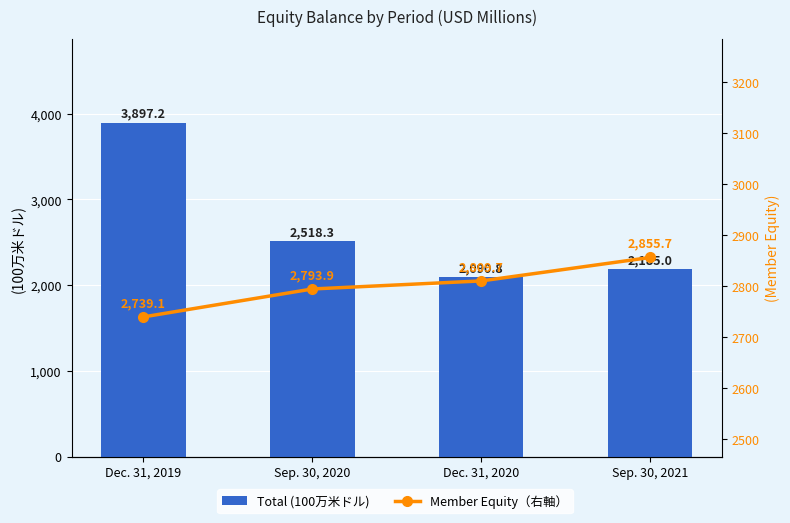

Reading left to right, extract all data points from this chart.

Total (100万米ドル): Dec. 31, 2019=3897.2	Sep. 30, 2020=2518.3	Dec. 31, 2020=2090.8	Sep. 30, 2021=2185.0
Member Equity（右軸）: Dec. 31, 2019=2739.1	Sep. 30, 2020=2793.9	Dec. 31, 2020=2809.7	Sep. 30, 2021=2855.7